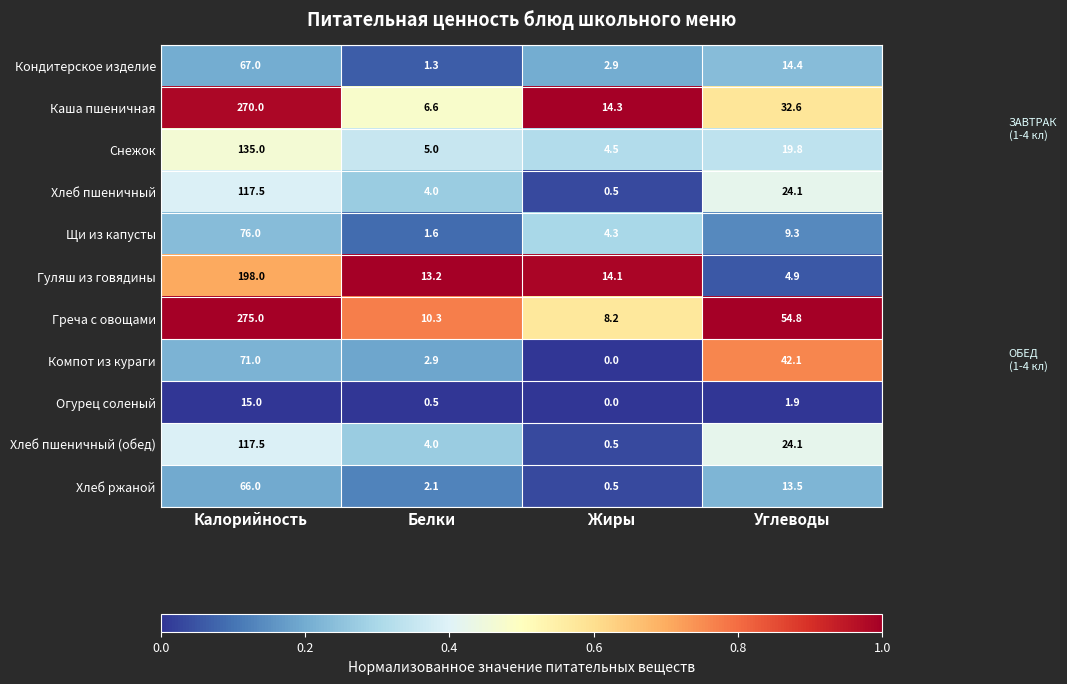

What is the approximate value of Кондитерское изделие at Белки?

1.3